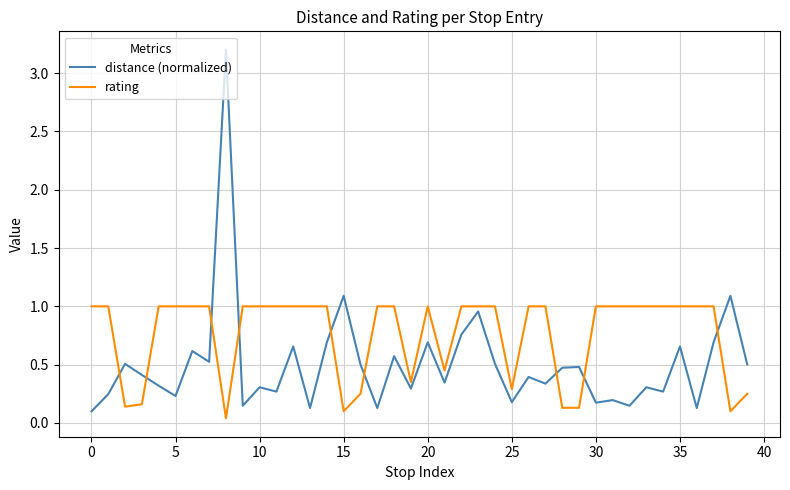

List the series in order of their overall mean, highest first.

rating, distance (normalized)